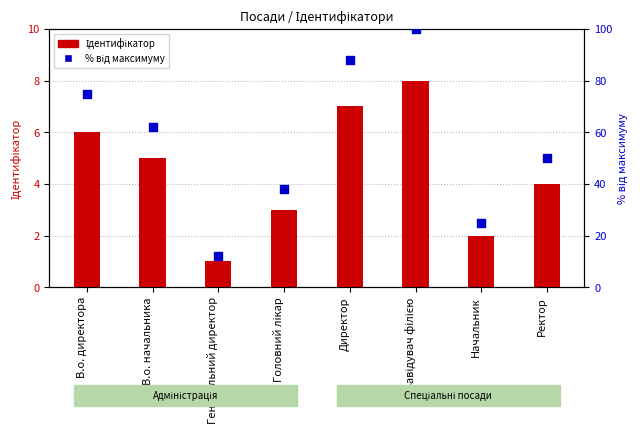

What is the total value across all series at Головний лікар?

41